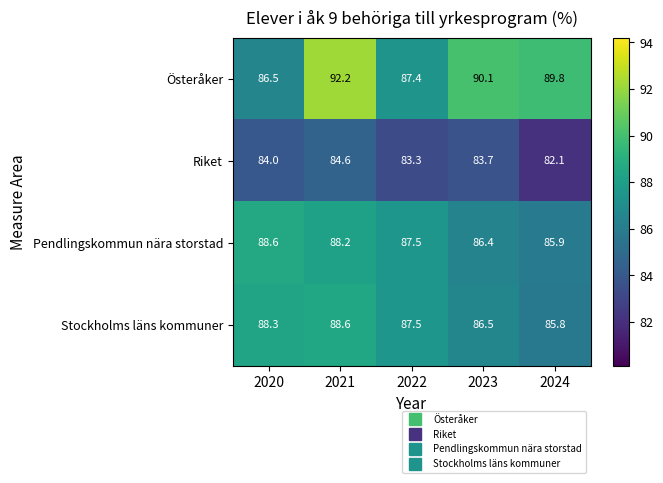

Reading right to left, extract all data points from this chart.

Österåker: 89.8	90.1	87.4	92.2	86.5
Riket: 82.1	83.7	83.3	84.6	84.0
Pendlingskommun nära storstad: 85.9	86.4	87.5	88.2	88.6
Stockholms läns kommuner: 85.8	86.5	87.5	88.6	88.3